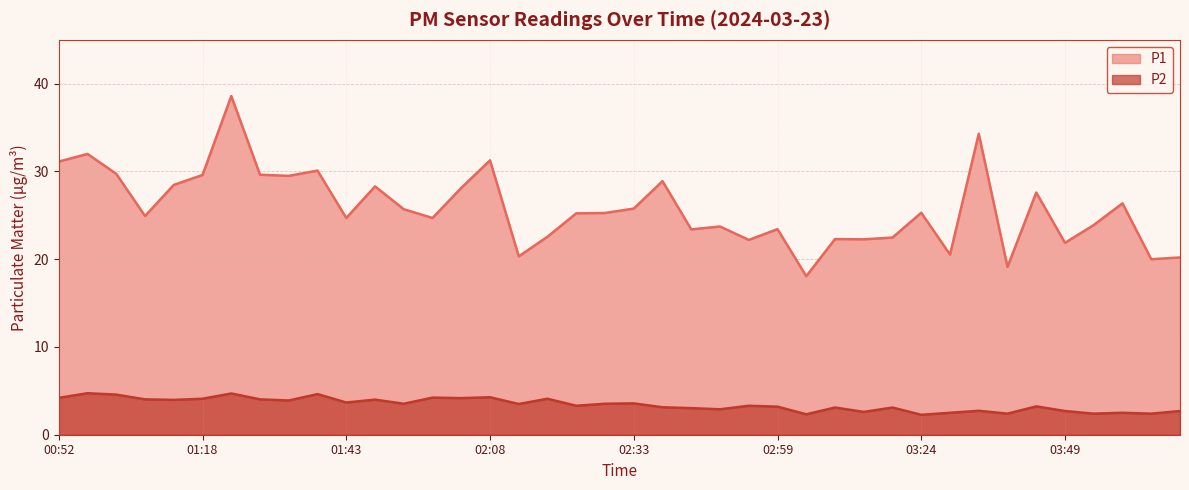

How many lines are shown in the chart?

2